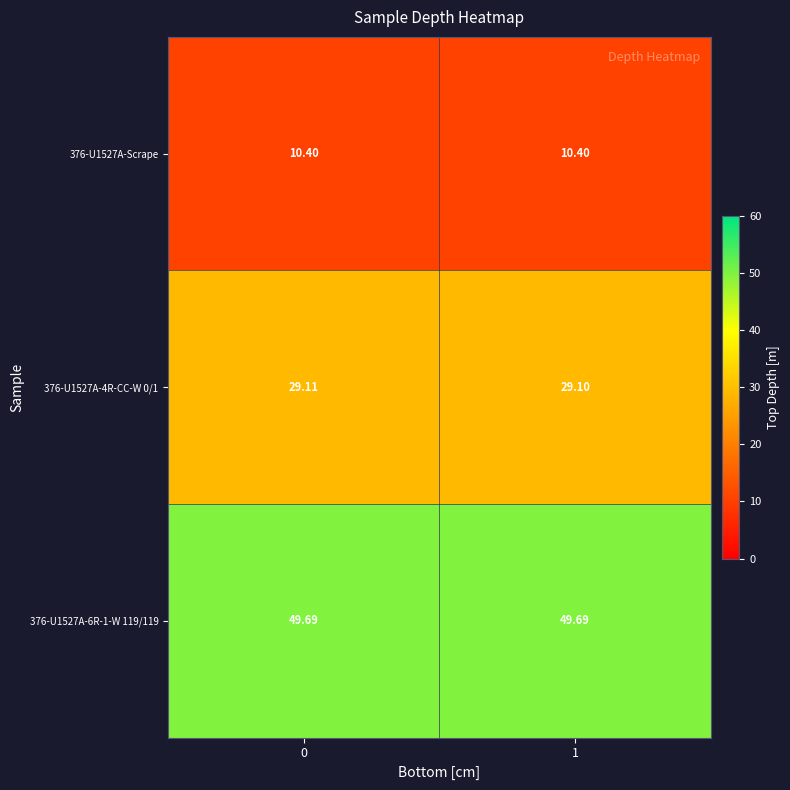

Is the value of 376-U1527A-Scrape at 0 greater than the value of 376-U1527A-6R-1-W 119/119 at 0?

No